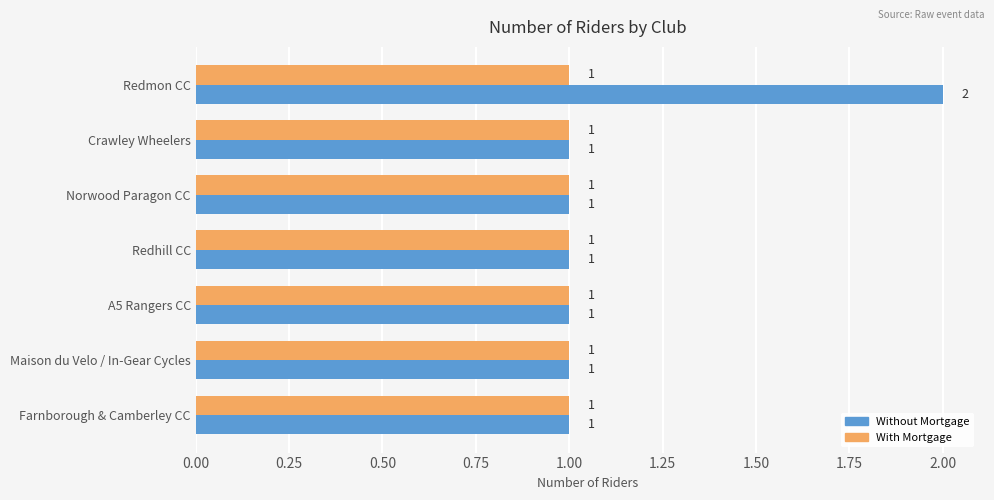

How many series are shown in this chart?

2